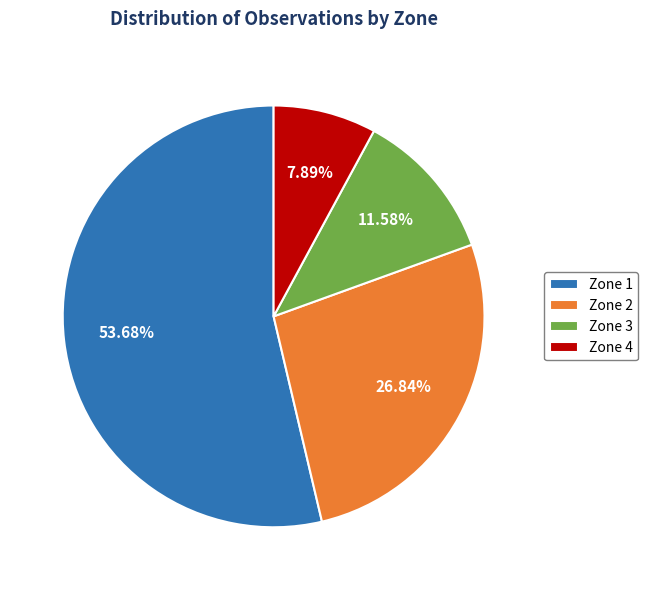

What is the largest slice in the pie chart?

Zone 1